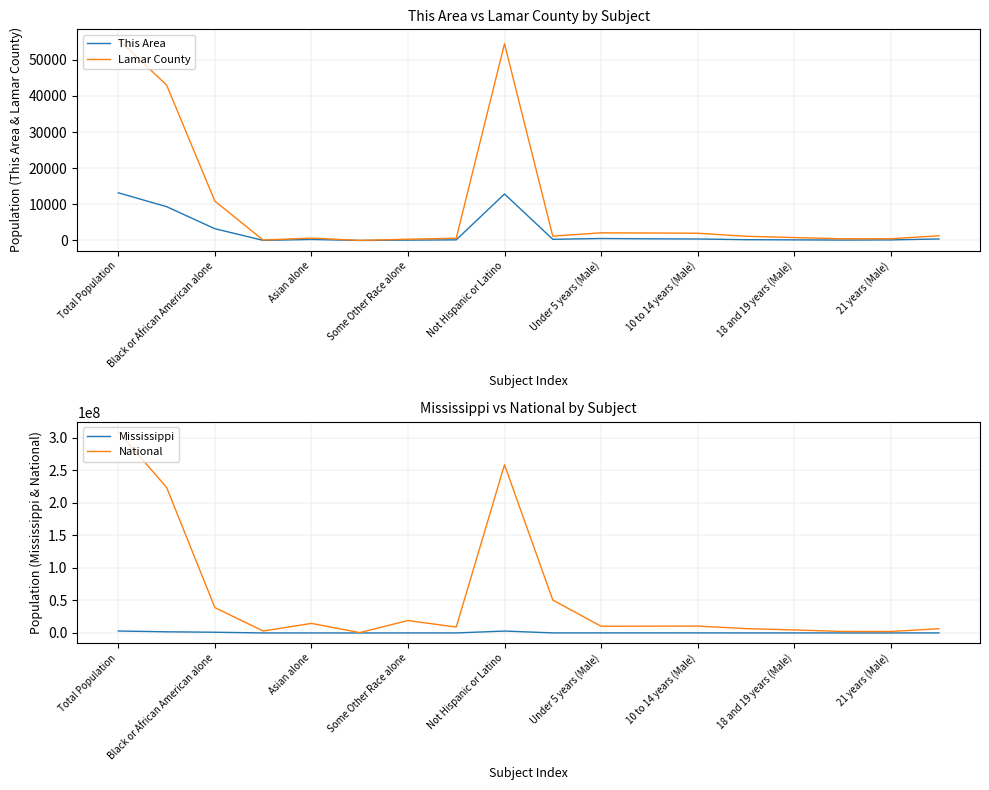

The National series shows 7359530 at Some Other Race alone. True or false?

False